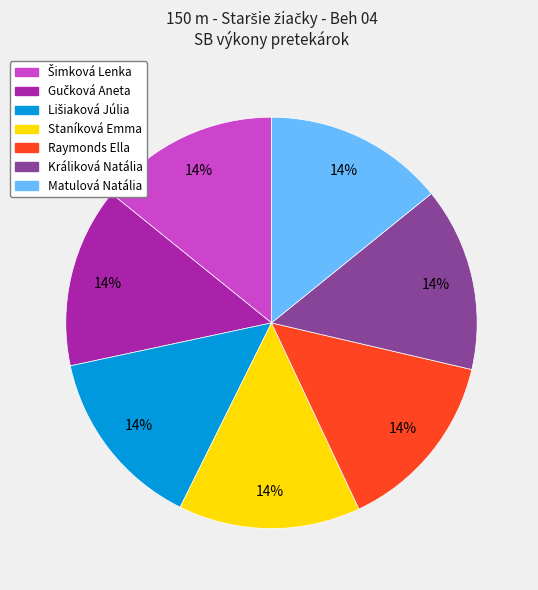

Does any single category account for the majority?

No